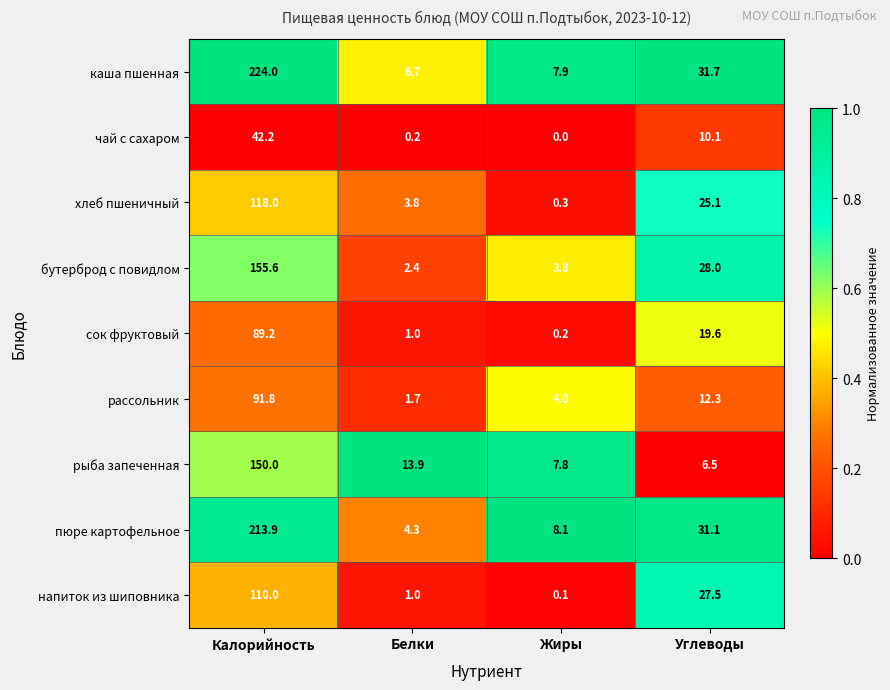

At Жиры, list the series in order from largest to smallest.

пюре картофельное, каша пшенная, рыба запеченная, рассольник, бутерброд с повидлом, хлеб пшеничный, сок фруктовый, напиток из шиповника, чай с сахаром